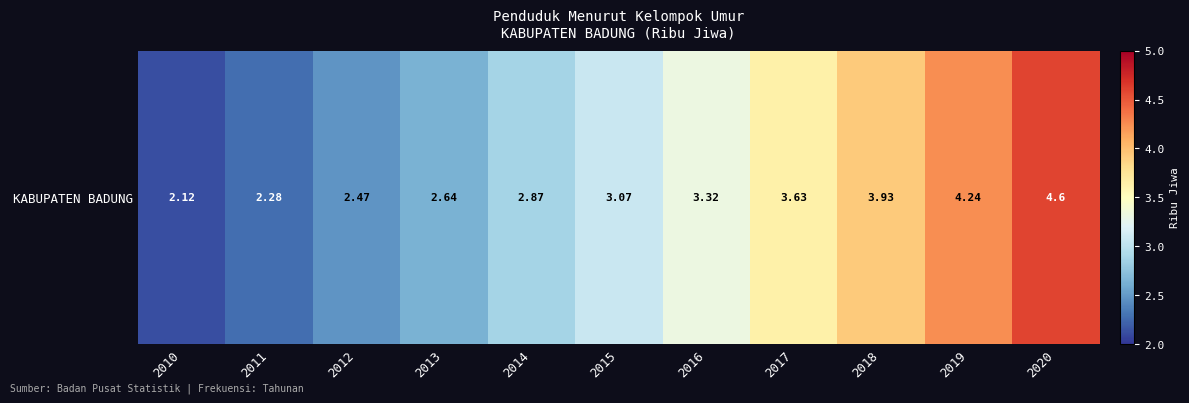

List the labels in order of value, smallest first.

2010, 2011, 2012, 2013, 2014, 2015, 2016, 2017, 2018, 2019, 2020